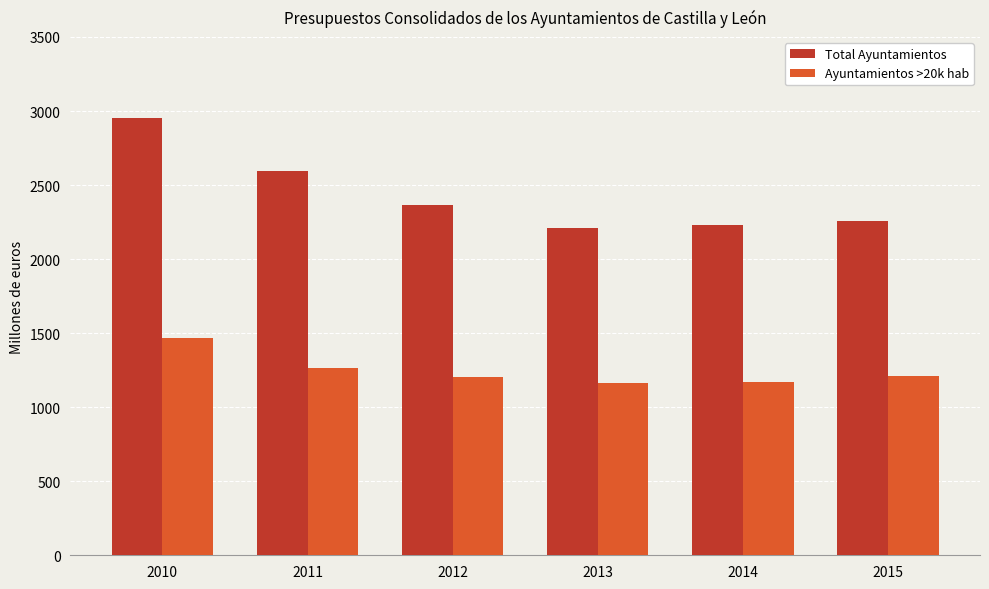

Rank the series at 2013 from lowest to highest value.

Ayuntamientos >20k hab, Total Ayuntamientos